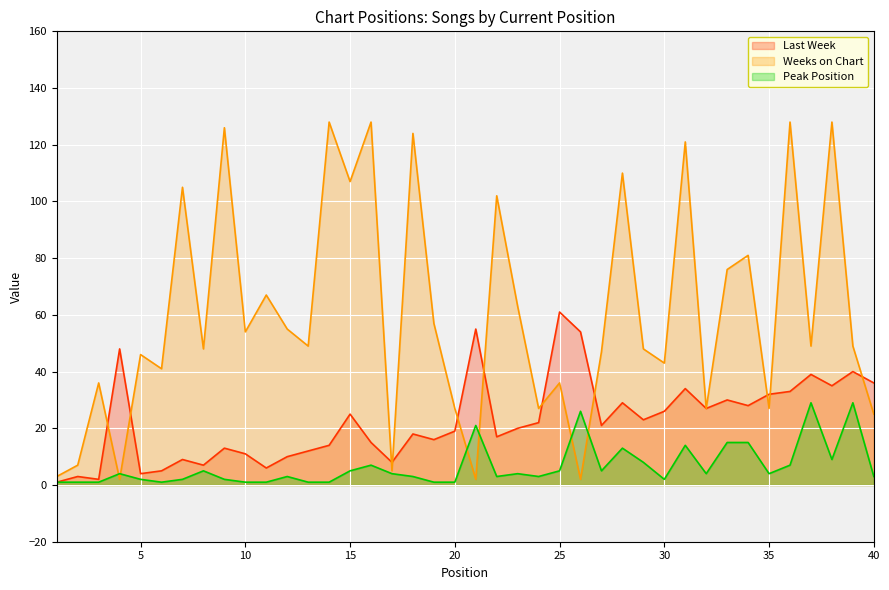

What are all the series names shown in the legend?

Last Week, Weeks on Chart, Peak Position